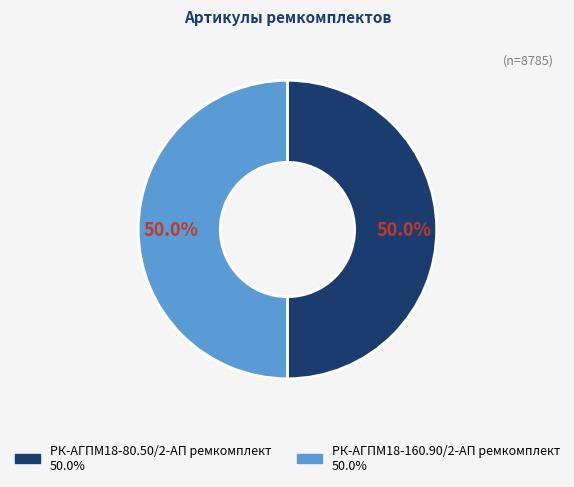

What percentage is the РК-АГПМ18-160.90/2-АП ремкомплект slice, to the nearest percent?

50%